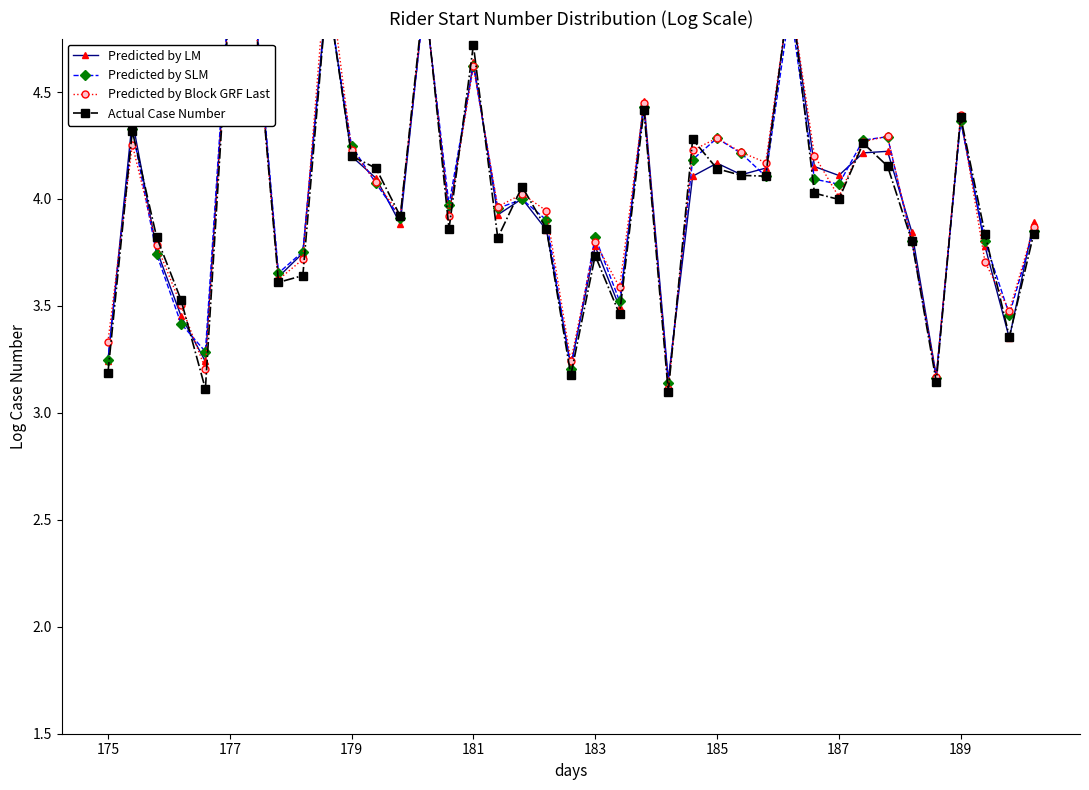

What is the sum of the Predicted by LM values at 14 and 19?

7.1